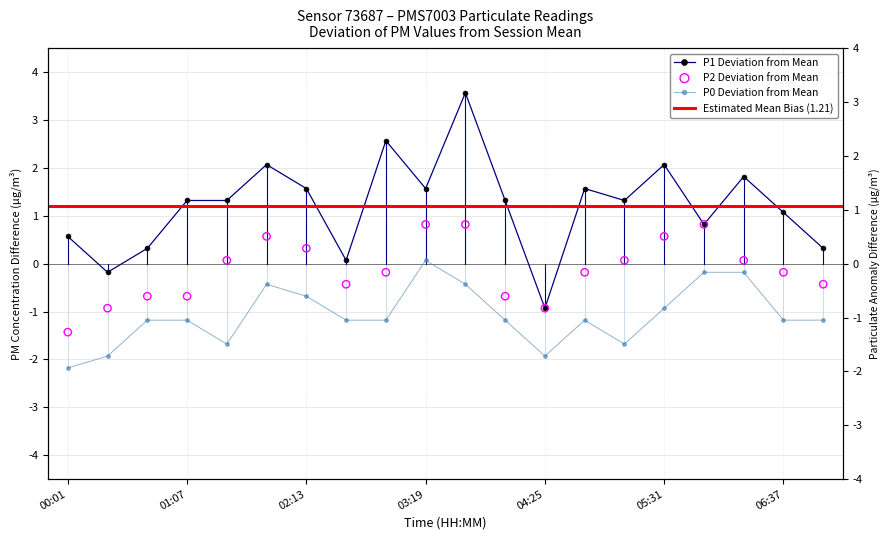

At how many categories does at least one series exceed -1?

20